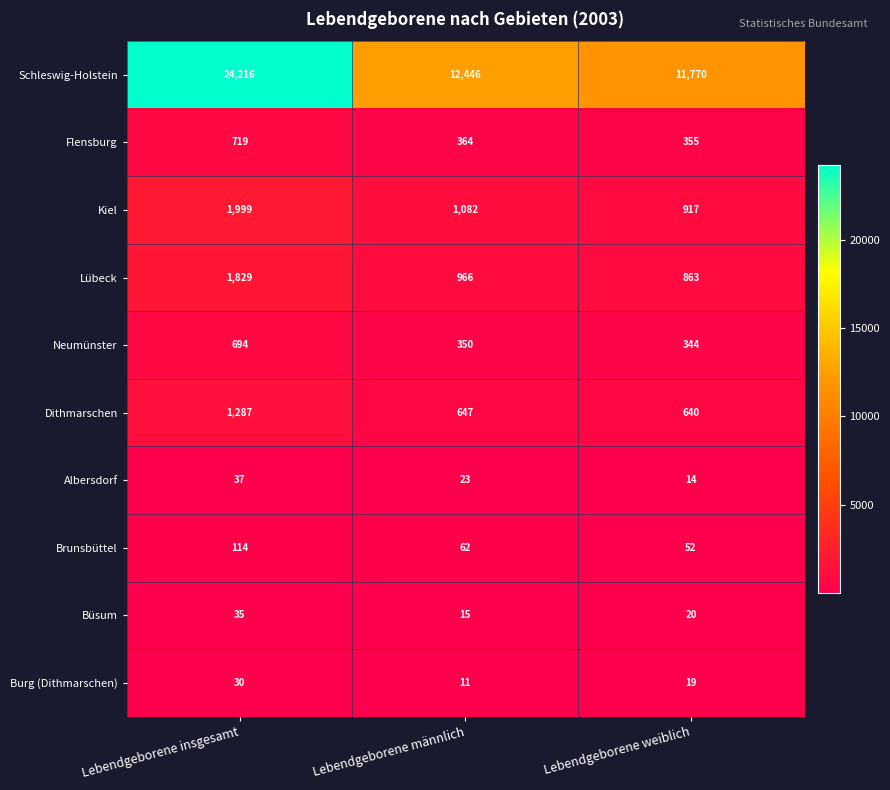

Which series has the largest total across all categories?

Schleswig-Holstein